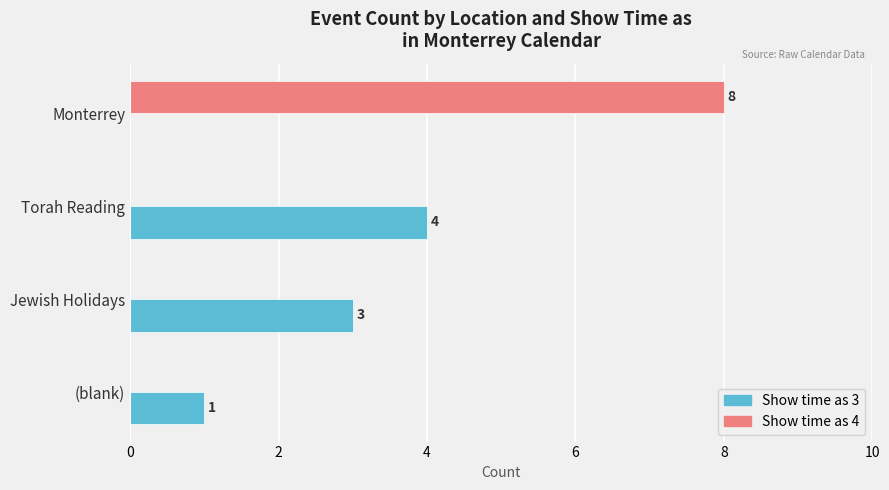

Between Monterrey and (blank), which series saw the biggest shift?

Show time as 4